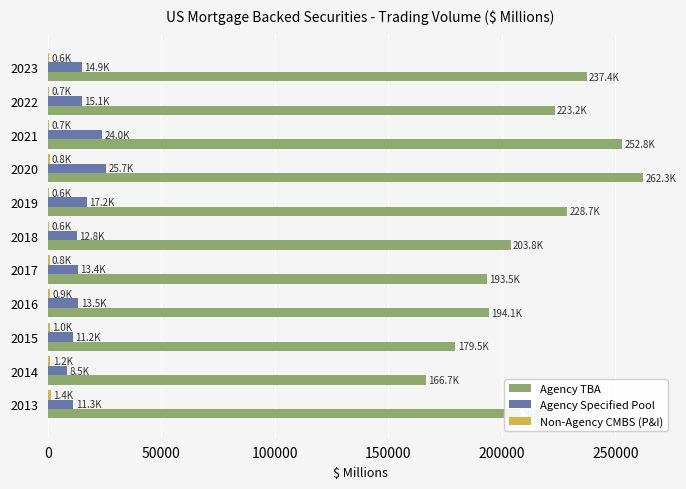

What is the sum of all Agency Specified Pool values?

167645.4